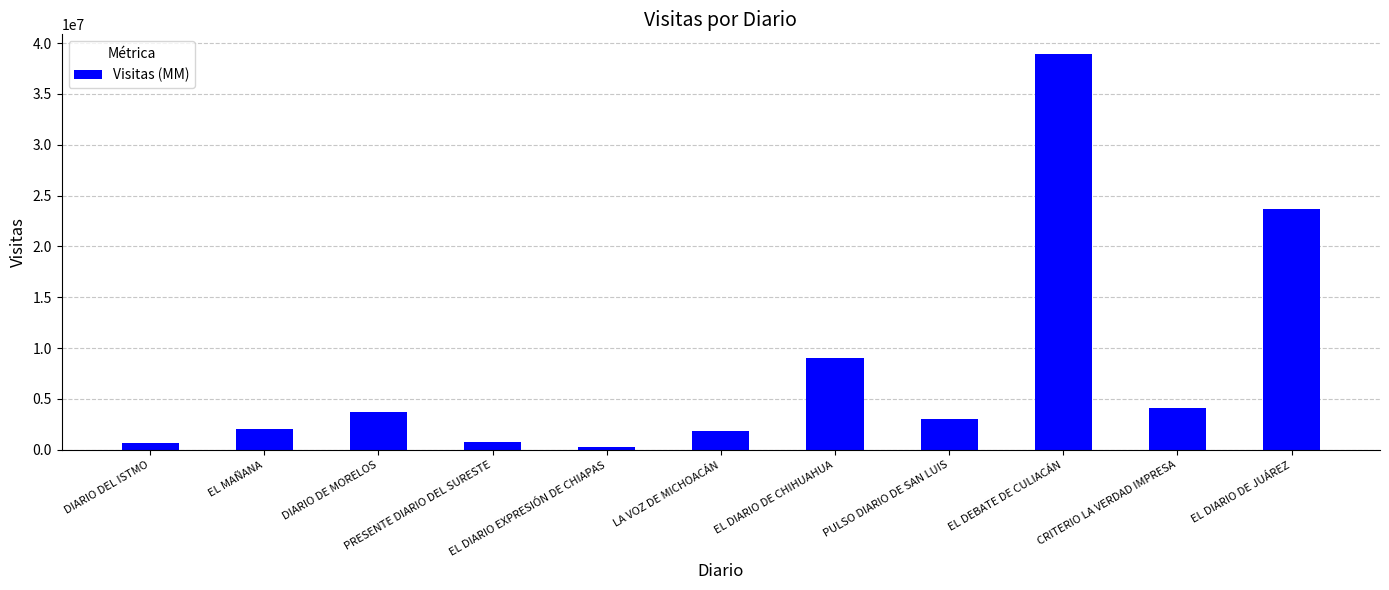

How many values are below 2993328?

5